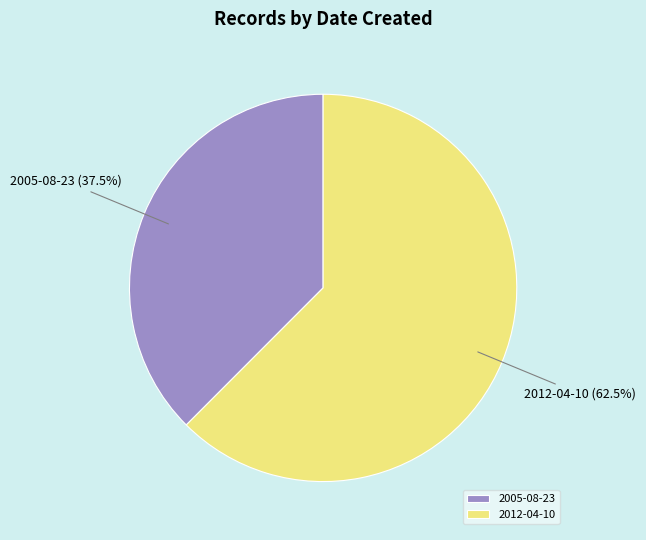

Between 2012-04-10 and 2005-08-23, which is larger?

2012-04-10